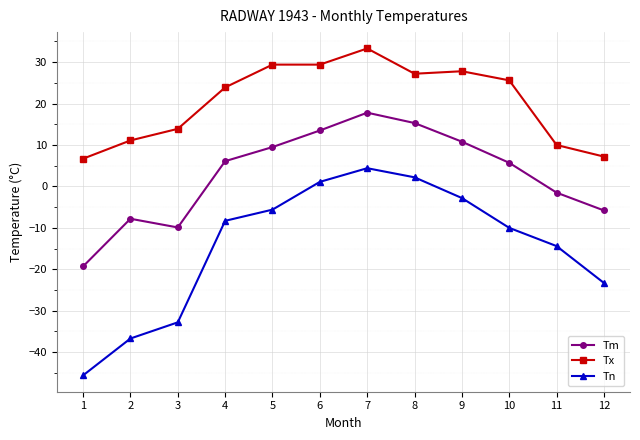

True or false: Tn and Tx cross at least once.

False